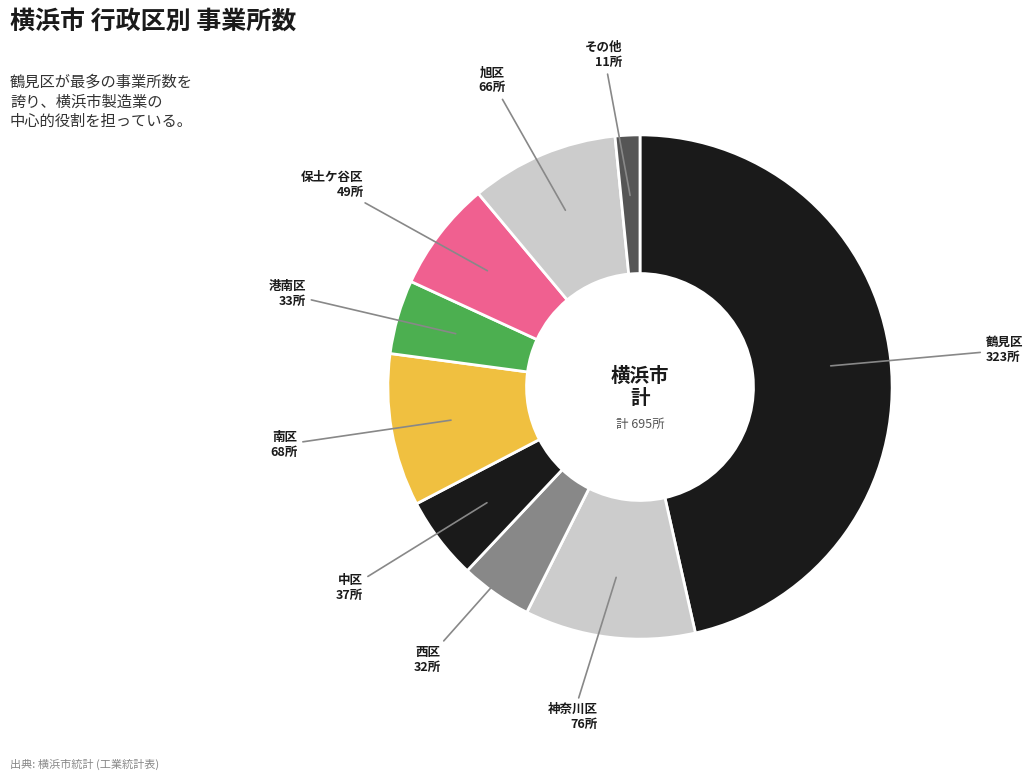

What is the smallest slice in the pie chart?

その他